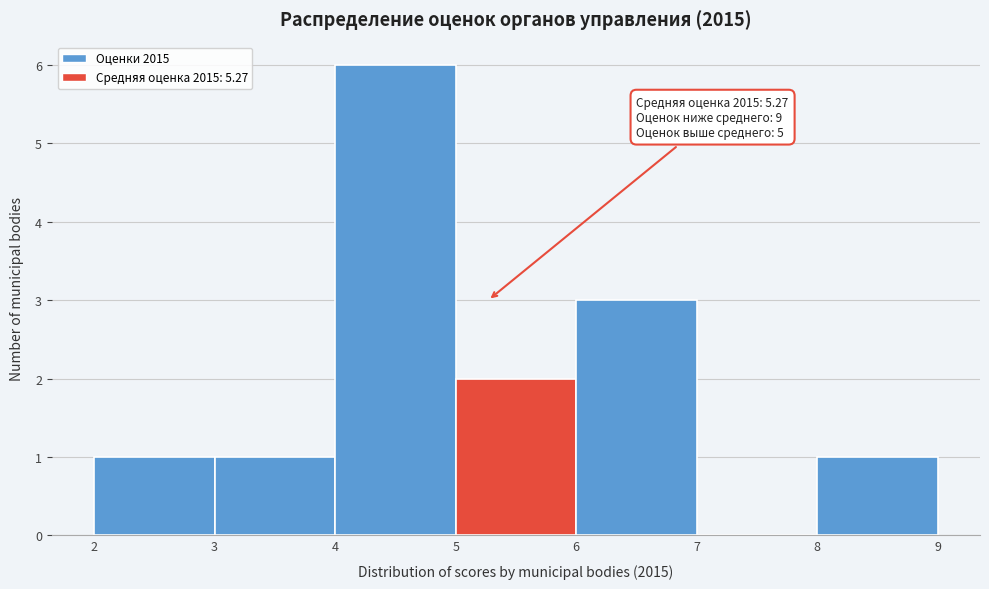

Which range on the x-axis has the tallest bar?

4 to 5